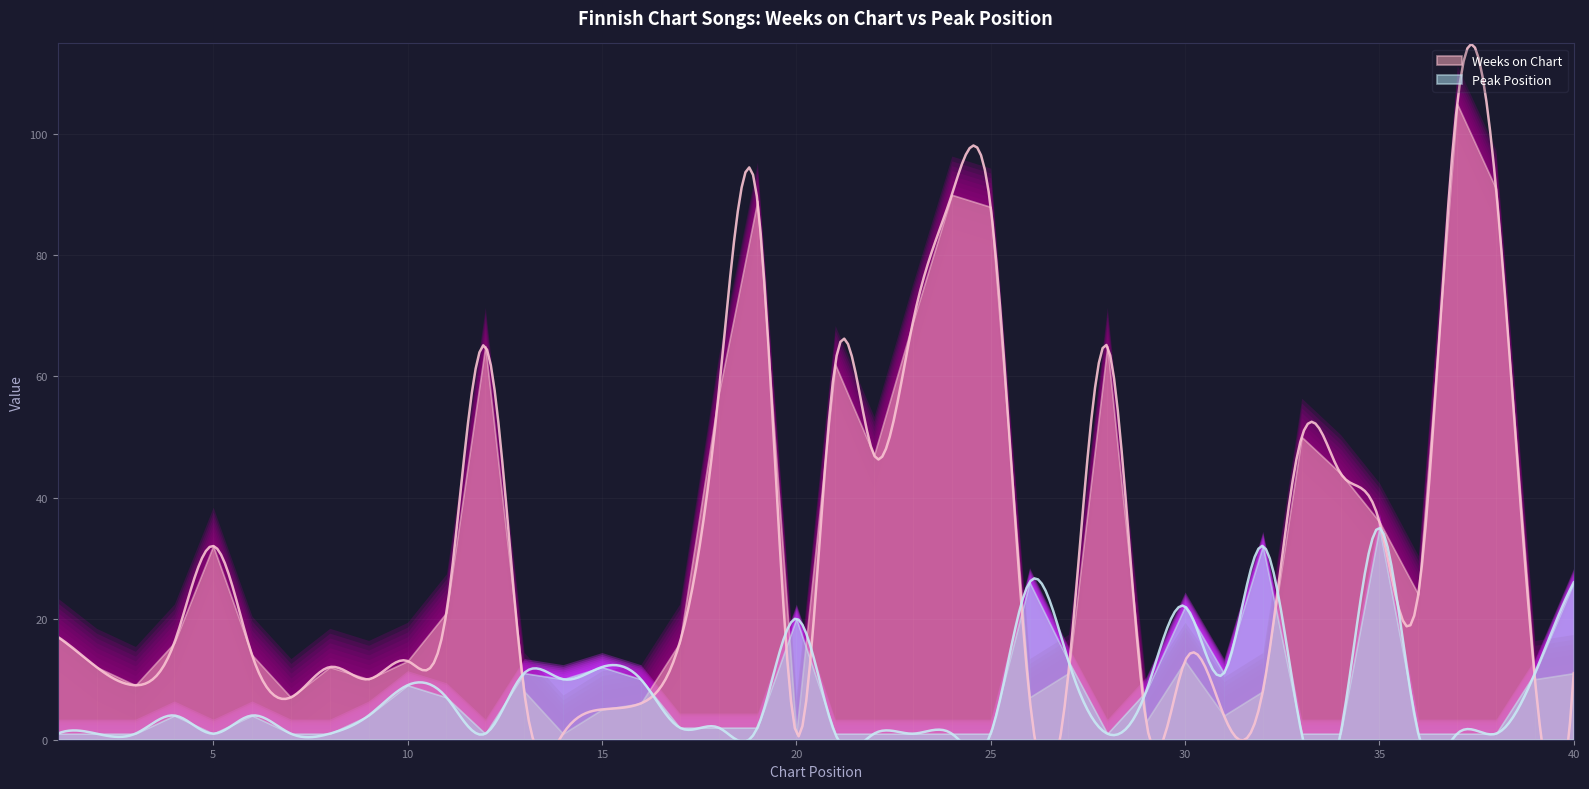

What is the sum of the Weeks on Chart values at 28 and 34?

109